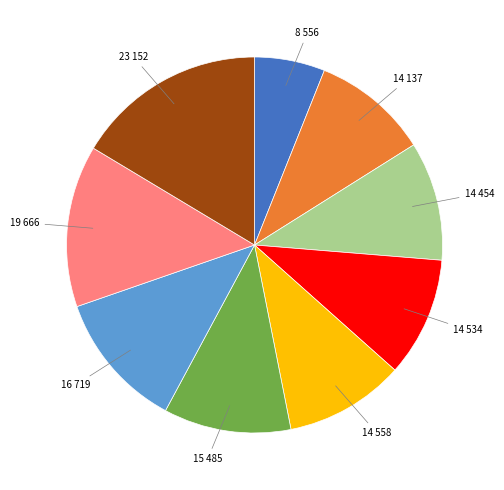

Does any single category account for the majority?

No